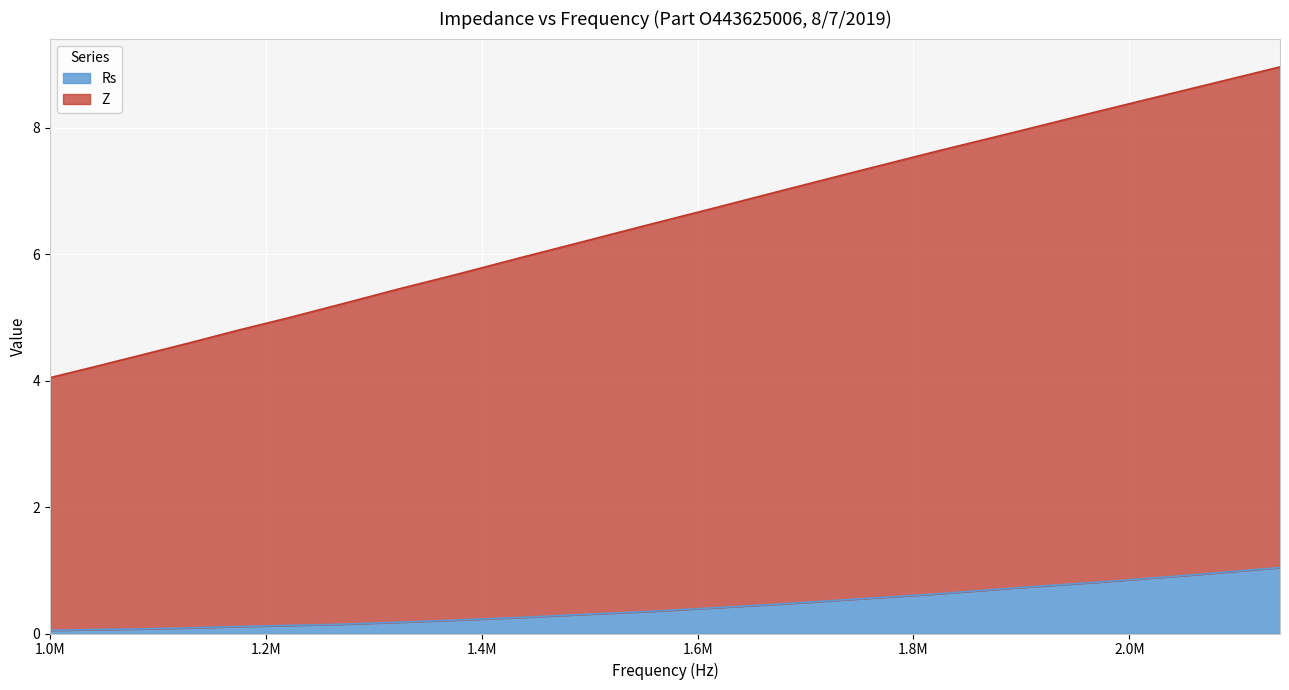

What is the highest value of the Rs series?

1.0